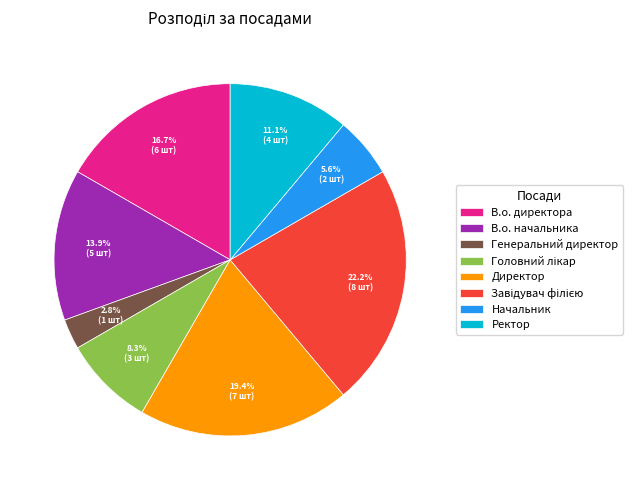

Is Начальник the majority of the pie?

No